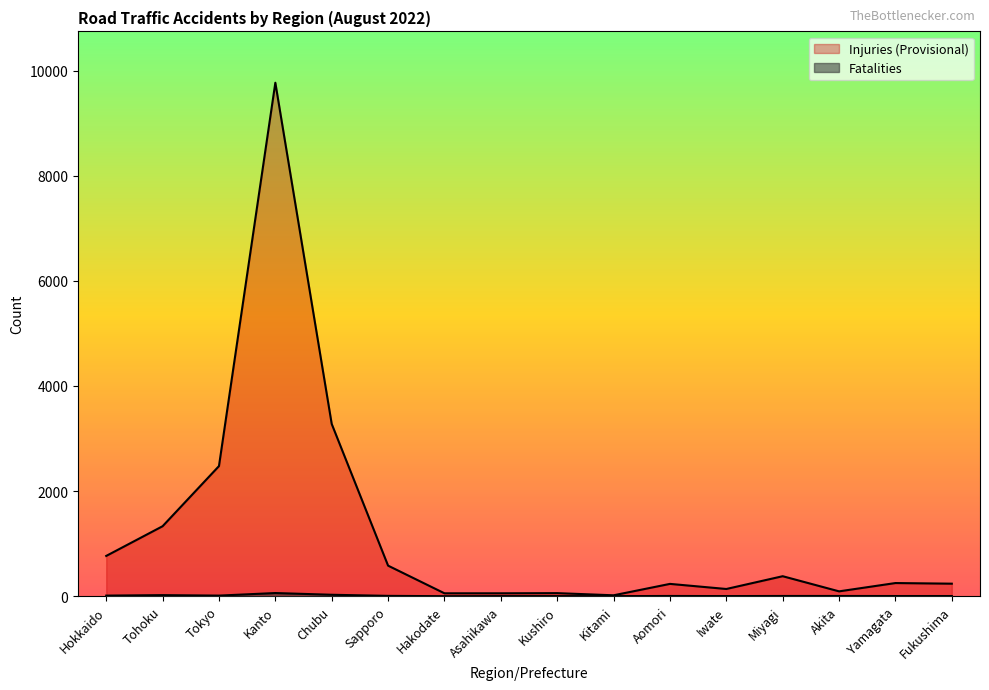

The Injuries (Provisional) series shows 1331 at Tohoku. True or false?

True